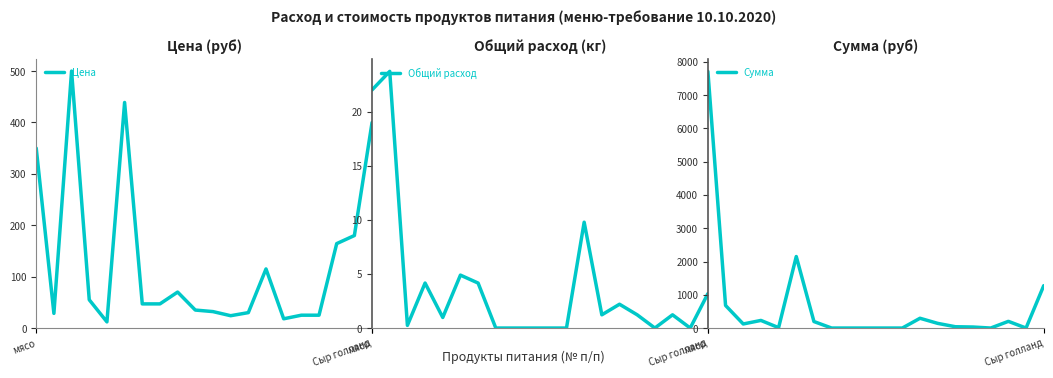

True or false: Общий расход and Сумма intersect in this chart.

False